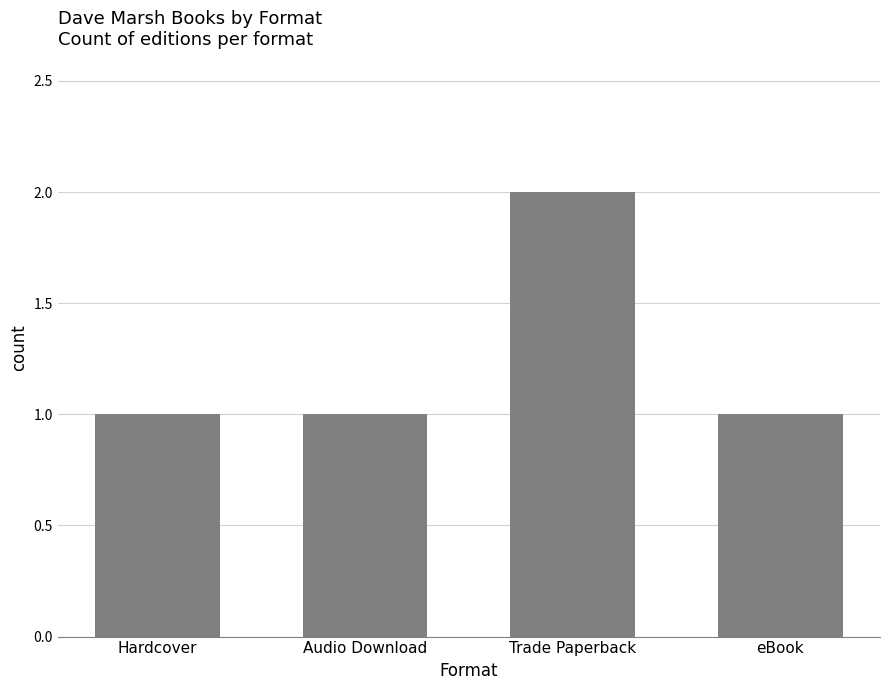

What is the sum of all values?

5